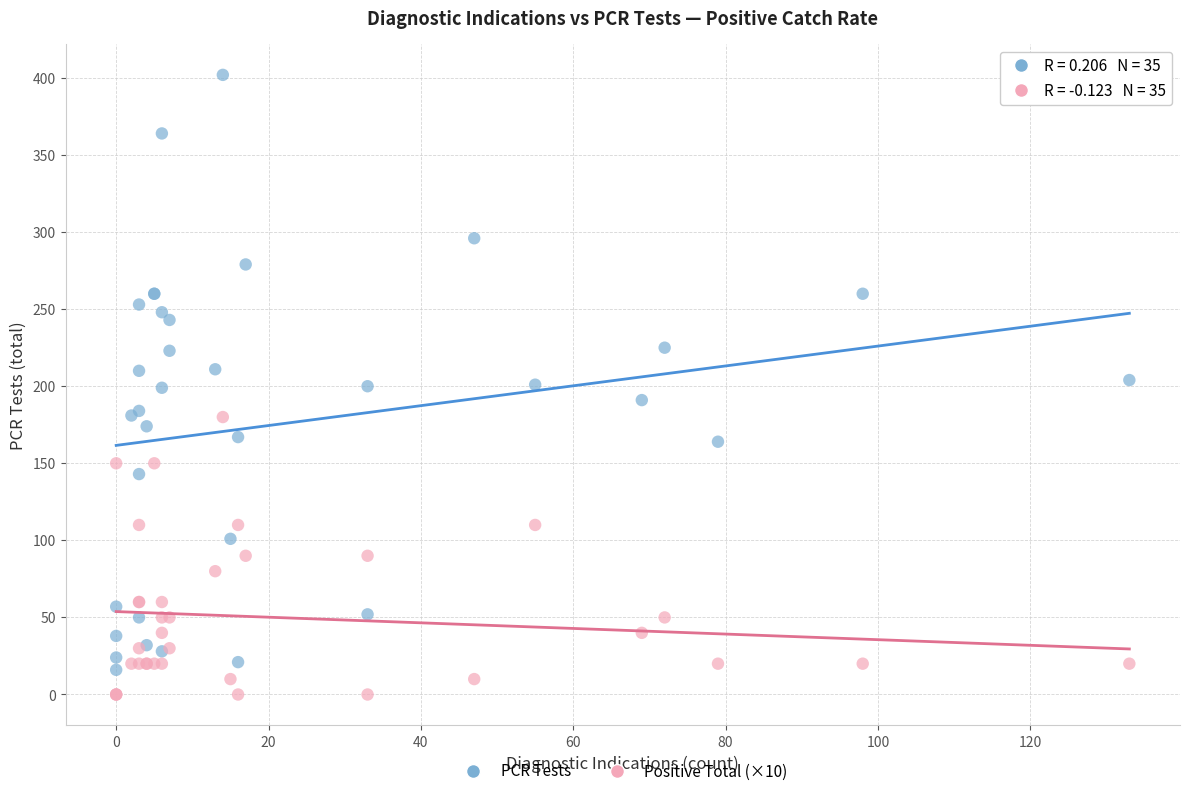

What are all the series names shown in the legend?

PCR Tests, Positive Total (×10)